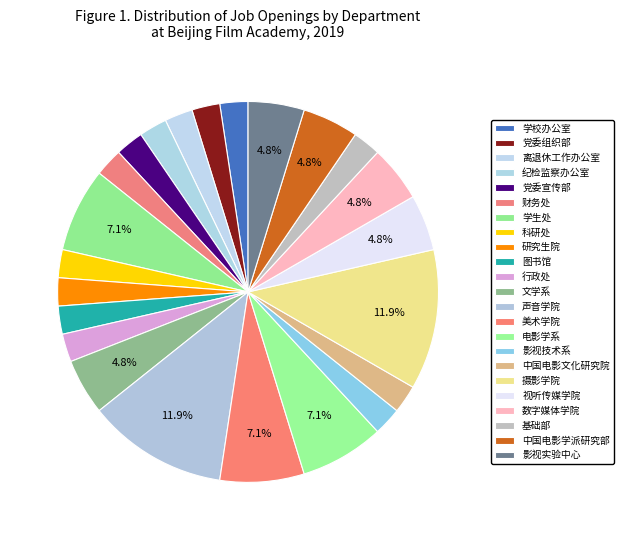

What percentage is the 美术学院 slice, to the nearest percent?

7%